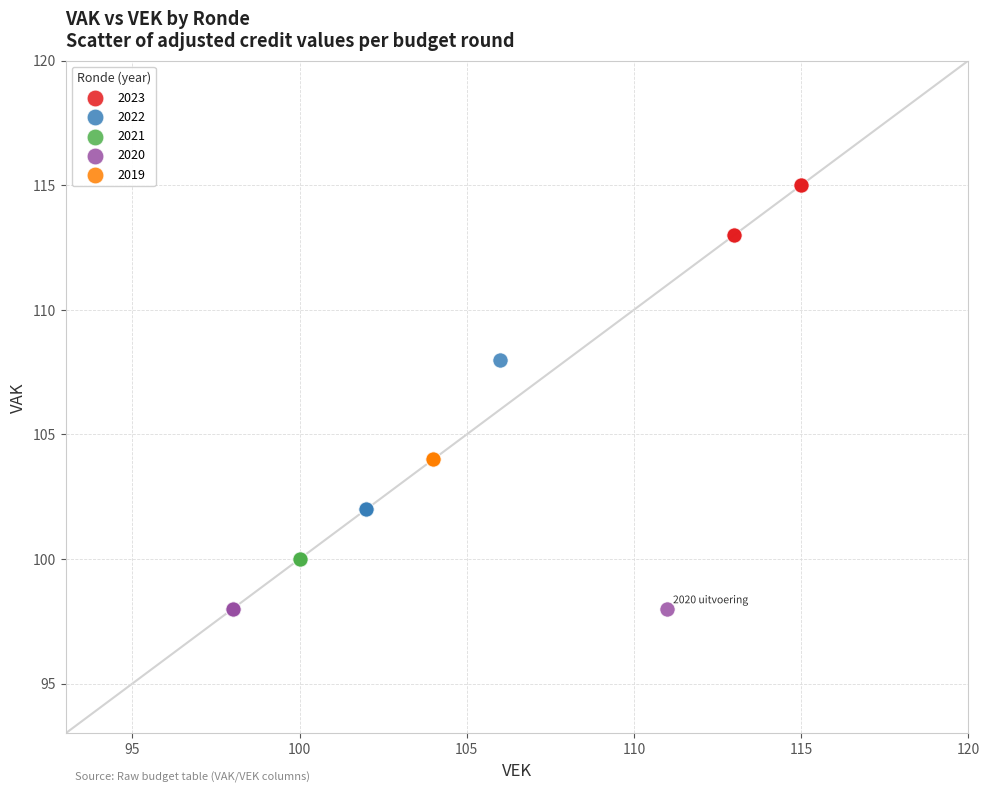

Which series contains the highest Y value?

2023